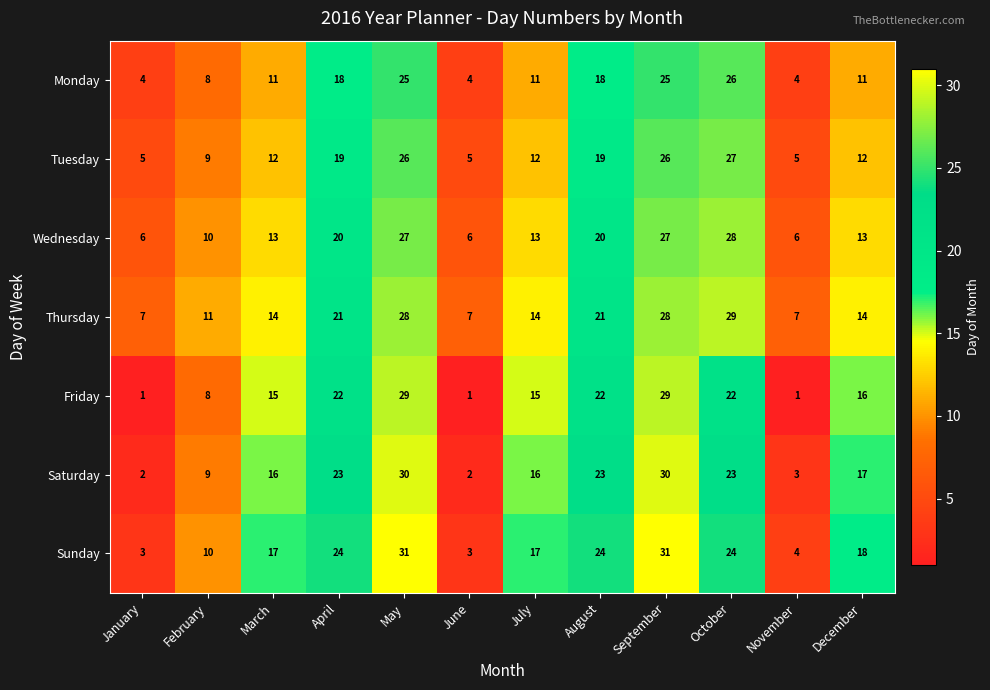

What is the total value across all series at September?

196